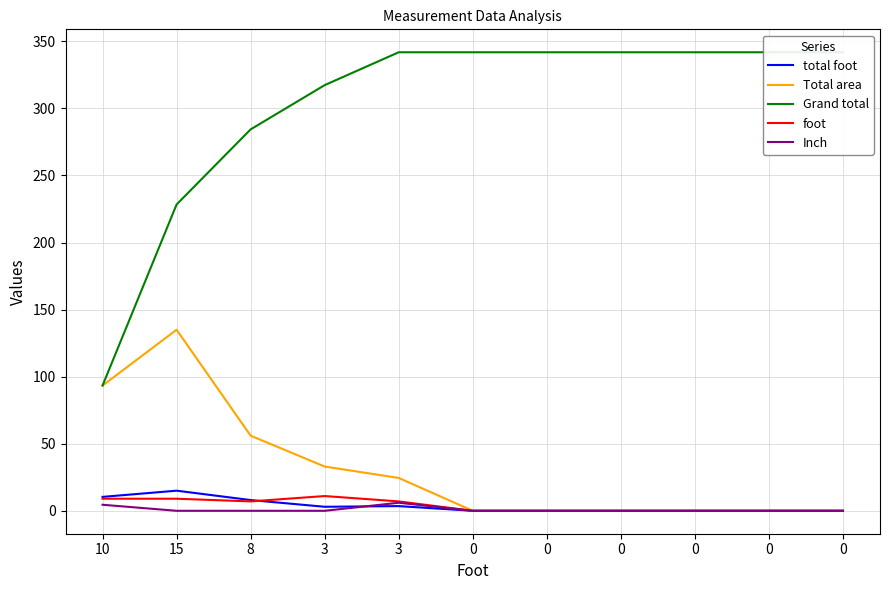

What is the difference between the Total area values at 0 and 8?

56.0